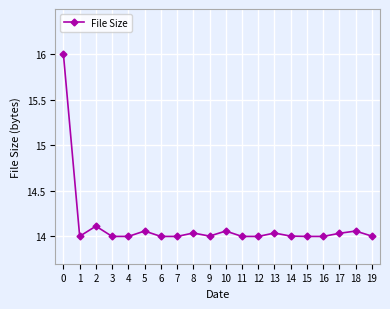

What is the difference between the values at 0 and 6?

2.0